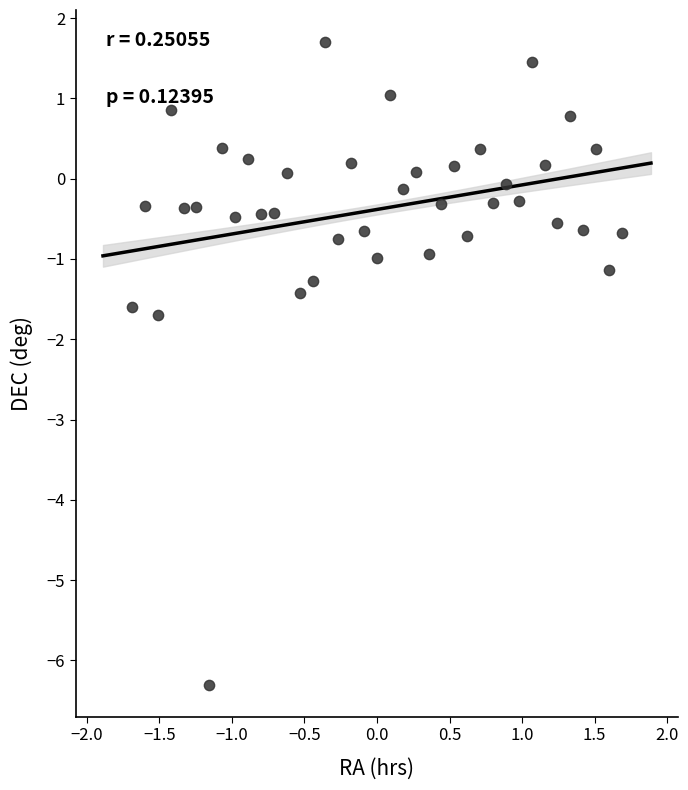

What Y value in the scatter plot is closest to -2?

-1.7